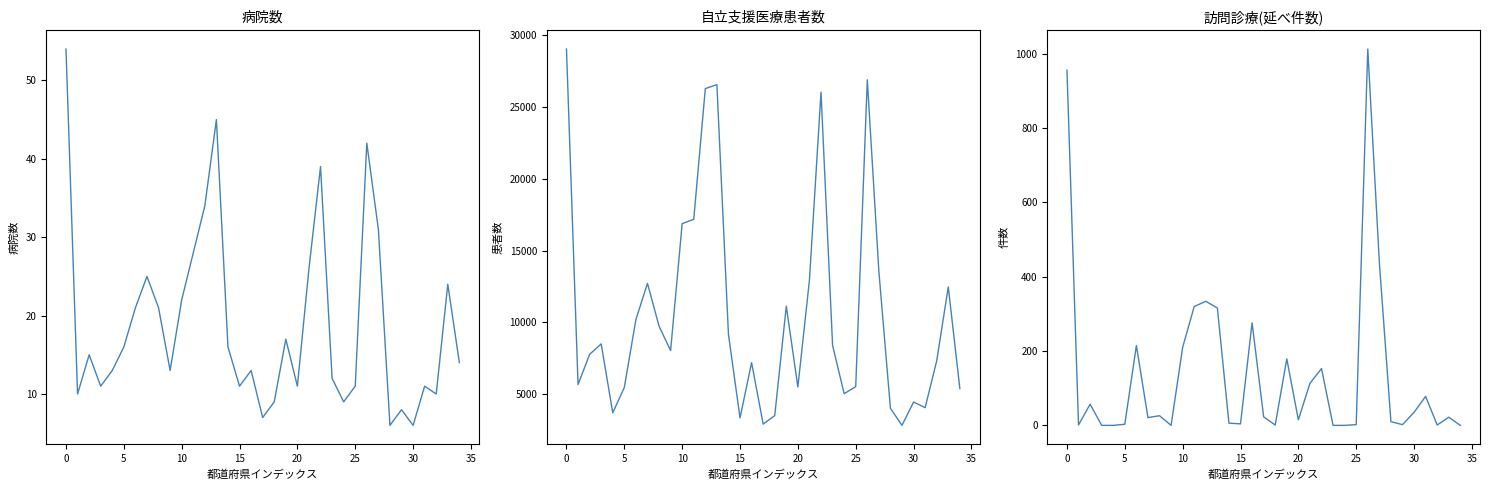

What is the difference between the maximum and minimum values in the 自立支援医療患者数 series?

26201